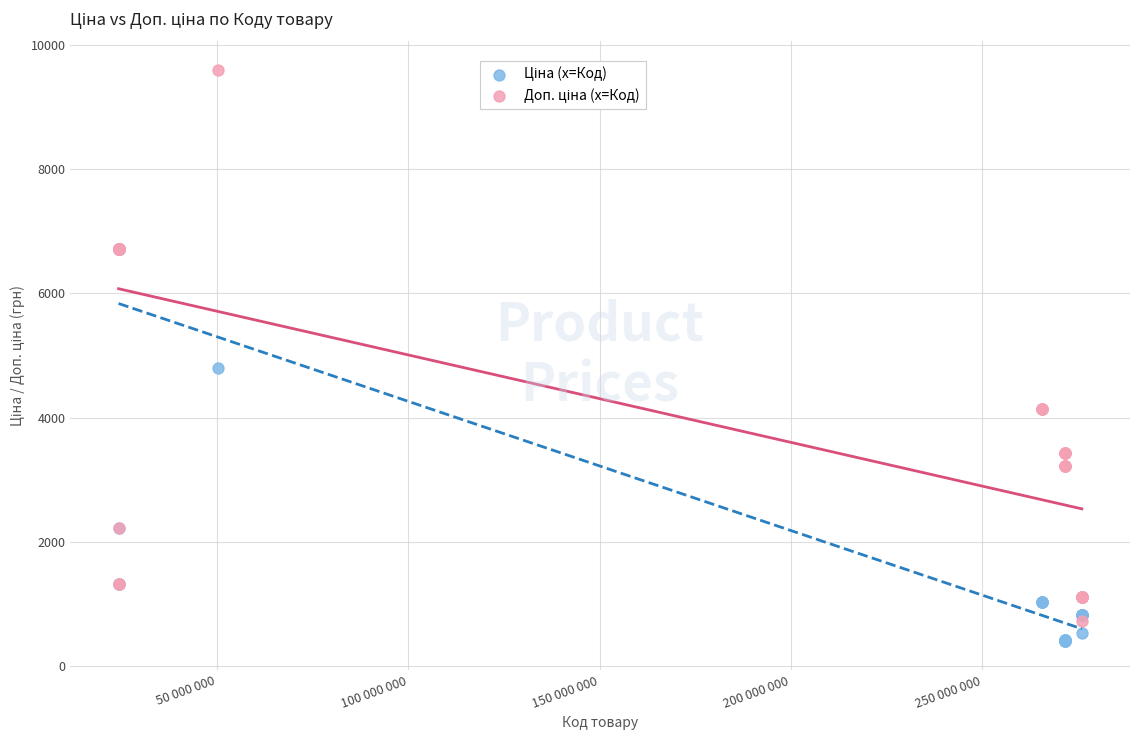

Across all series, what Y value is closest to 4998?

4796.4